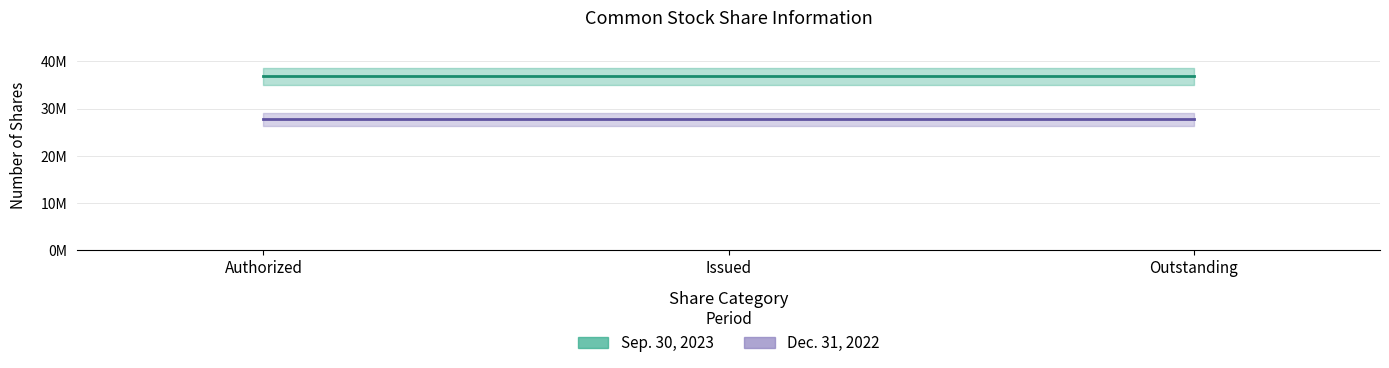

List the labels in order of Sep. 30, 2023 value, smallest first.

Common stock, shares authorized, Common stock, shares issued, Common stock, shares outstanding